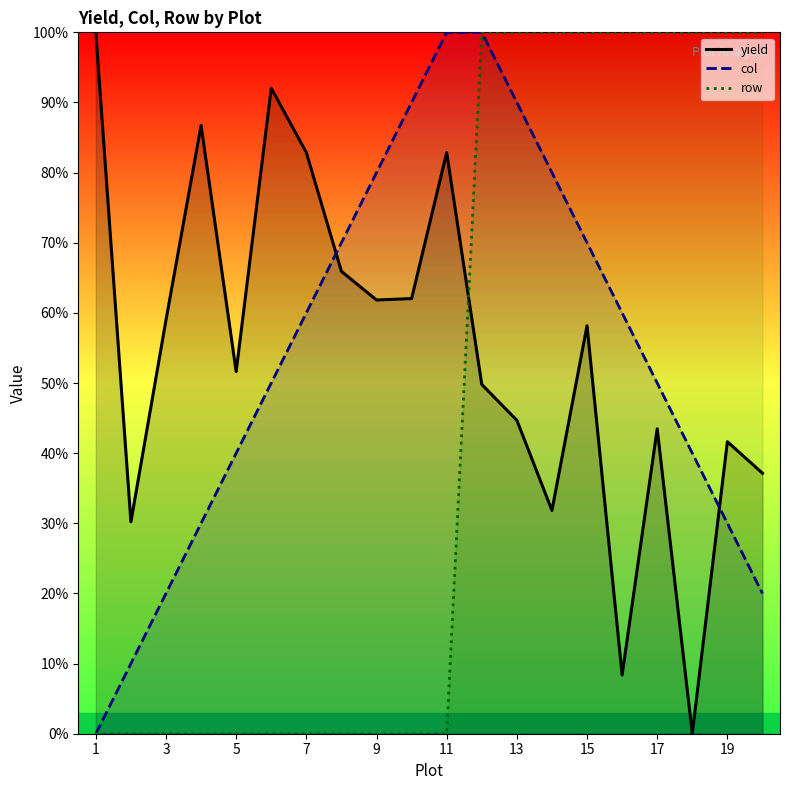

What is the average value of the col series?

54.5